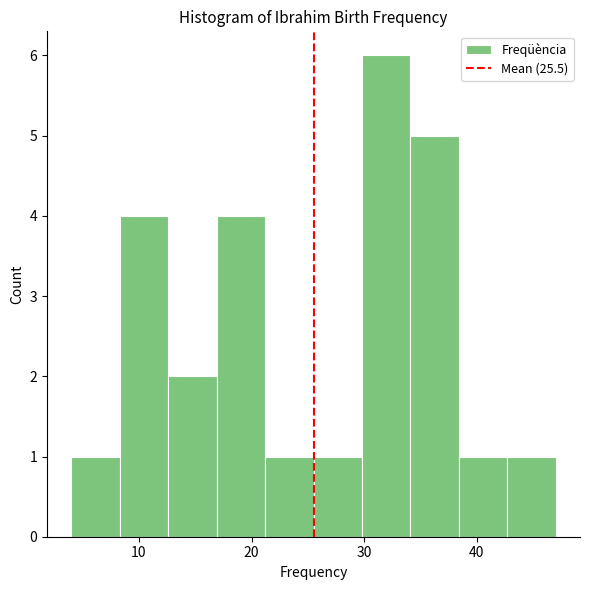

Reading left to right, list every bar in this chart as the range it spans on the x-axis followed by its height. Neither the bar edges nor the heights are printed on the chart, so give them approximately, as read against the axes.

4.0 to 8.3: 1
8.3 to 12.6: 4
12.6 to 16.9: 2
16.9 to 21.2: 4
21.2 to 25.5: 1
25.5 to 29.8: 1
29.8 to 34.1: 6
34.1 to 38.4: 5
38.4 to 42.7: 1
42.7 to 47.0: 1